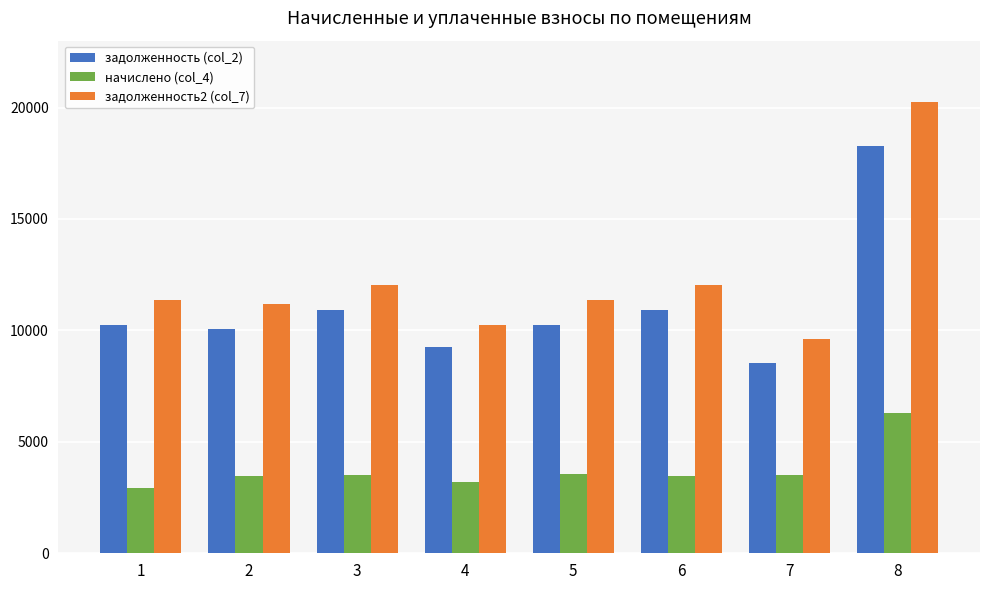

Which series has the widest spread of values?

задолженность2 (col_7)